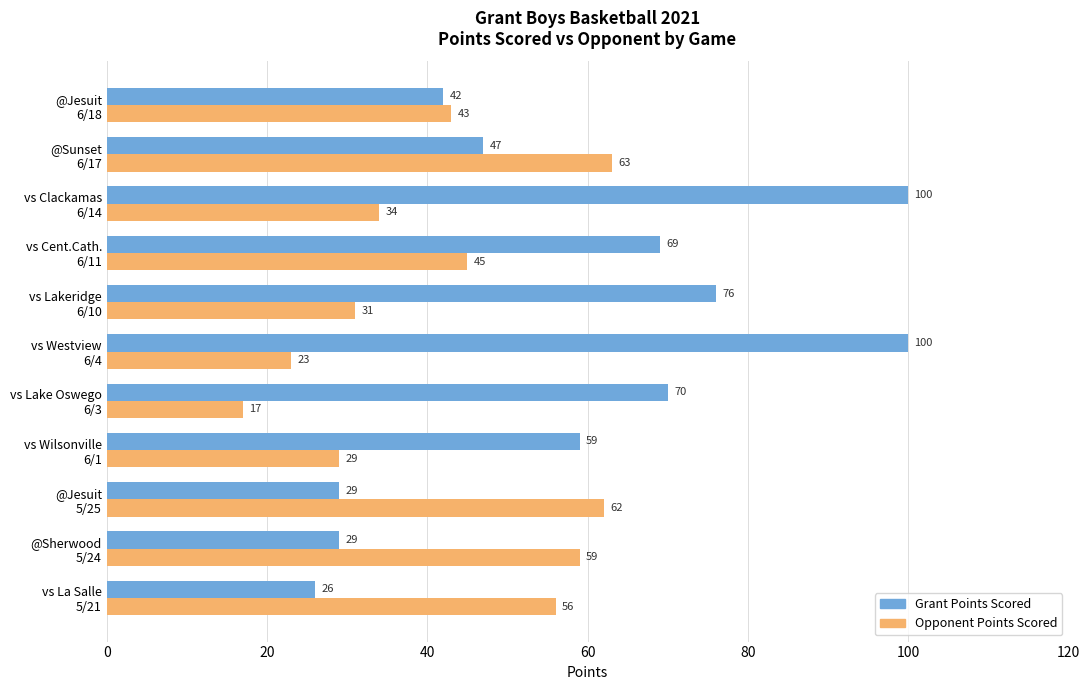

Which series has the largest total across all categories?

Grant Points Scored